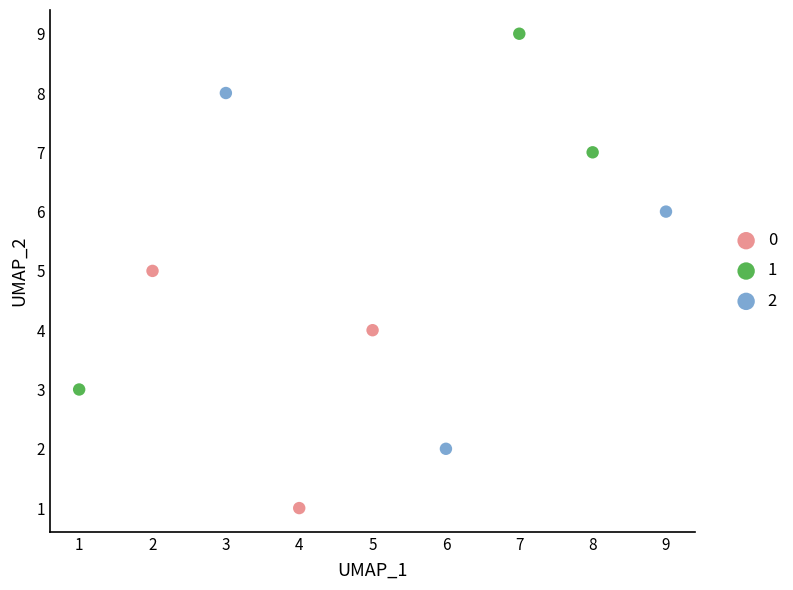

Which series reaches the maximum Y coordinate?

1